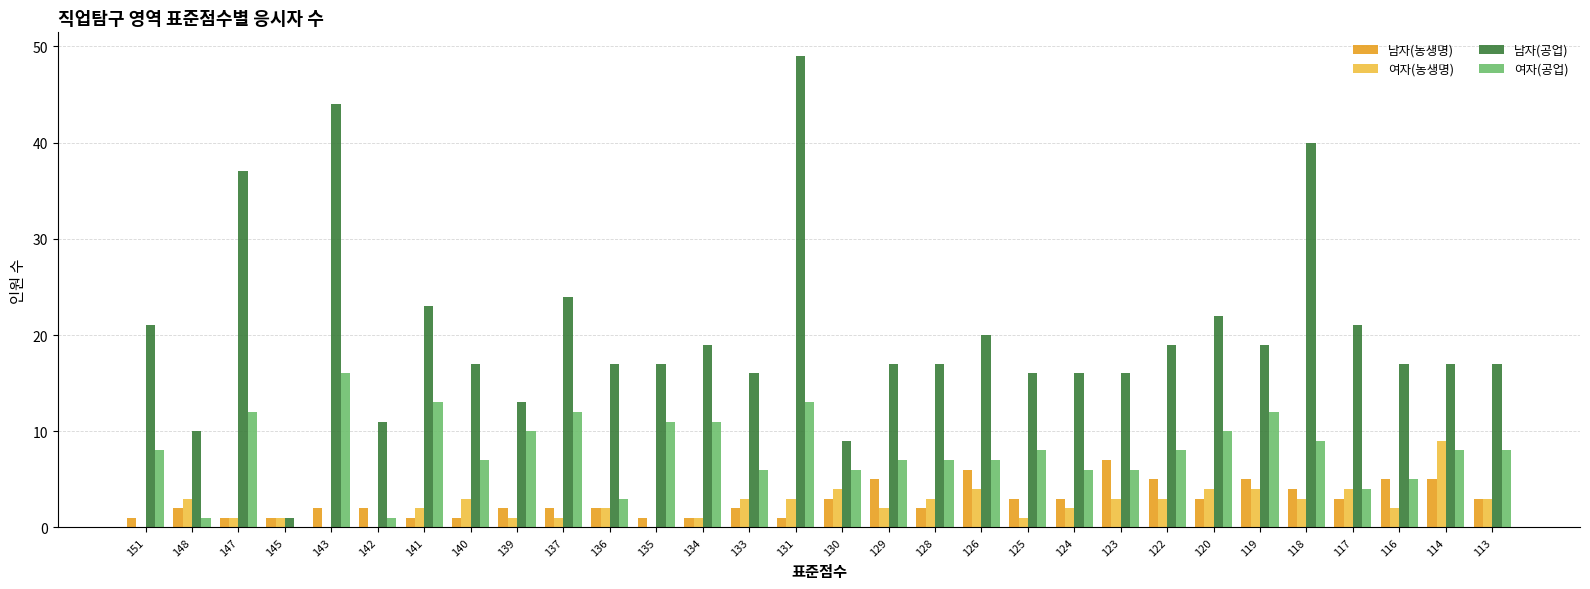

What value does the 남자(공업) series have at 122?

19